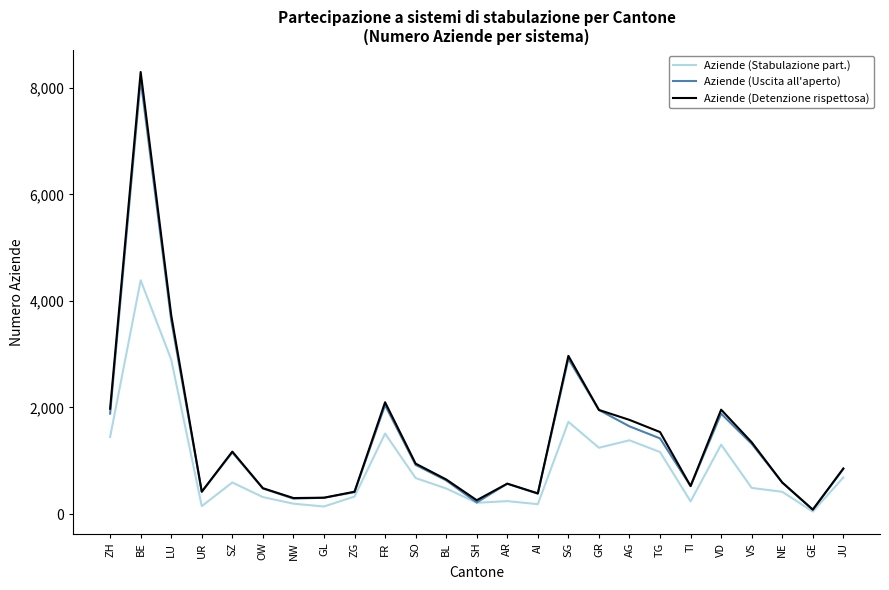

The value of Aziende (Uscita all'aperto) at FR is 633. True or false?

False